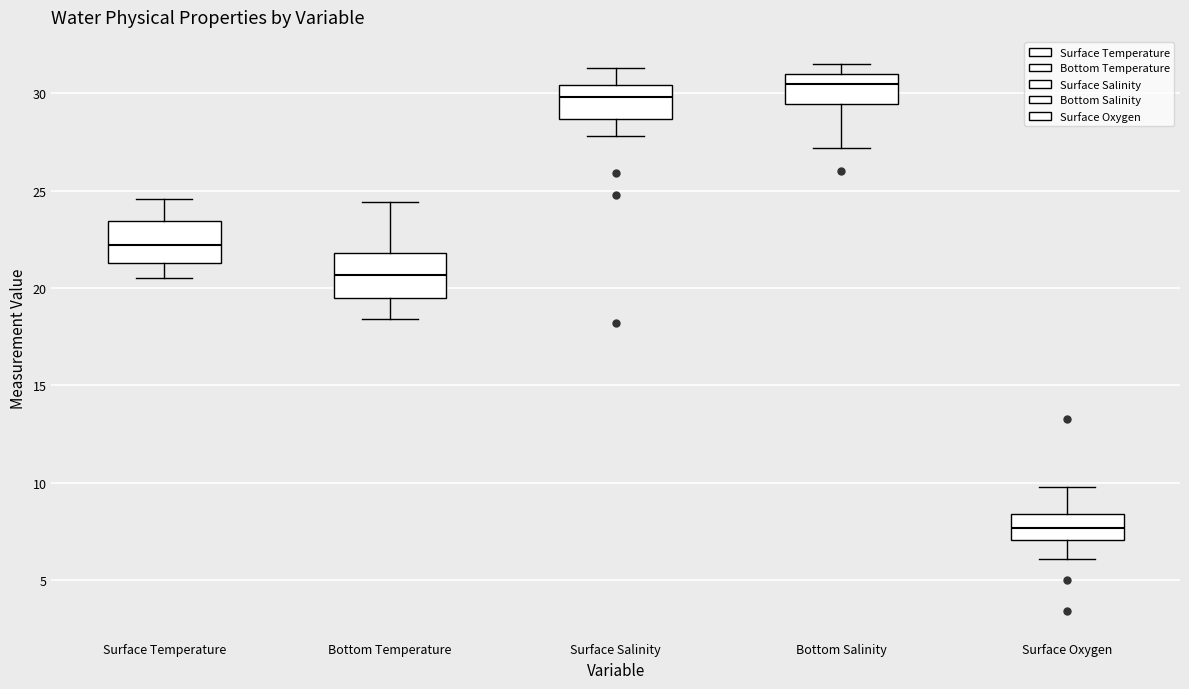

Reading left to right, transcribe this box plot: for each box, give where its median line is, the range the box spans, and where its two whiskers end, as read against the y-axis. The values are not printed on the chart, so give them approximately, as read against the axis.

Surface Temperature: median 22.0, box 21.5 to 23.5, whiskers 20.5 to 24.5
Bottom Temperature: median 20.5, box 19.5 to 22.0, whiskers 18.5 to 24.5
Surface Salinity: median 30.0, box 28.5 to 30.5, whiskers 28.0 to 31.5
Bottom Salinity: median 30.5, box 29.5 to 31.0, whiskers 27.0 to 31.5
Surface Oxygen: median 7.5, box 7.0 to 8.5, whiskers 6.0 to 10.0